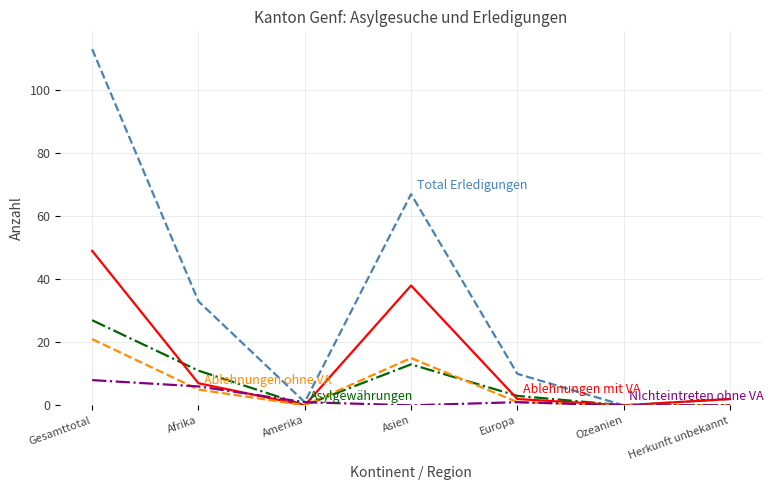

At which category is the sum across all series the highest?

Gesamttotal